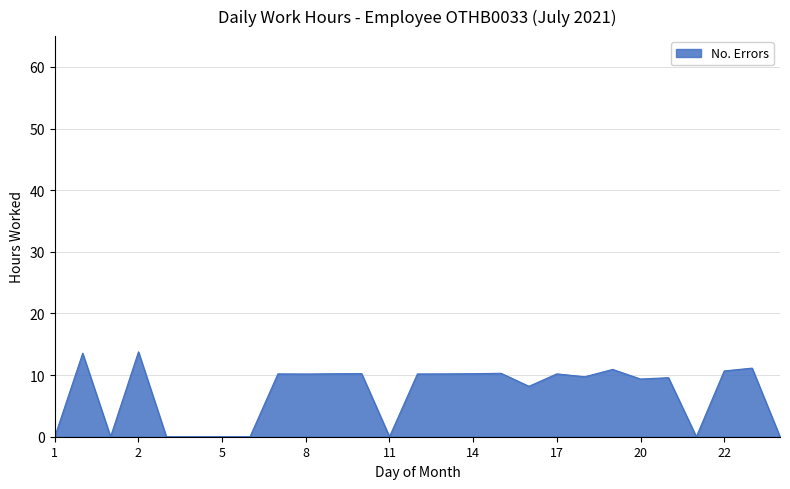

How many lines are shown in the chart?

1